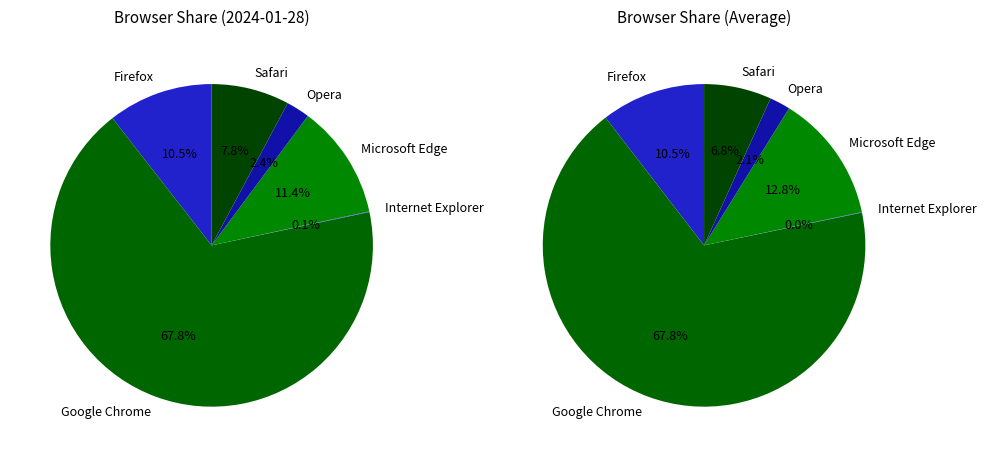

To the nearest percent, what is the difference between the largest and smallest slice percentages?

68%